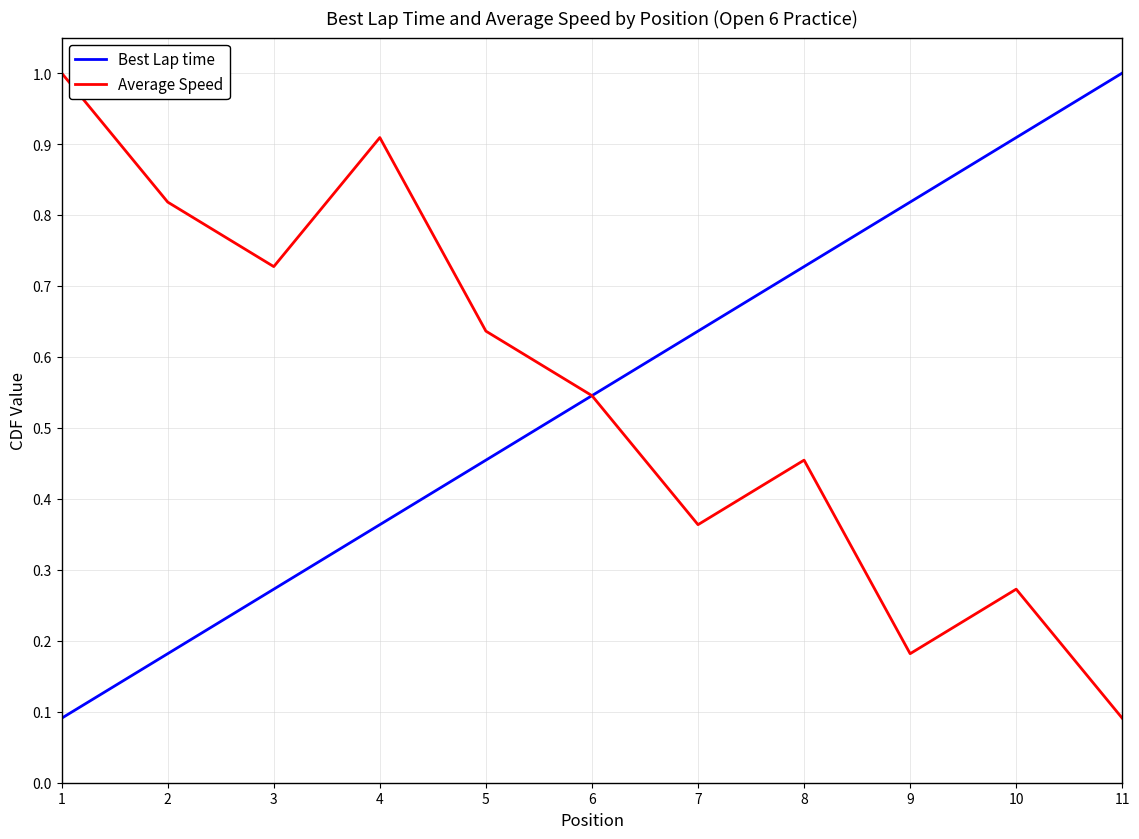

Is the value of Average Speed at 2 greater than the value of Best Lap time at 11?

No